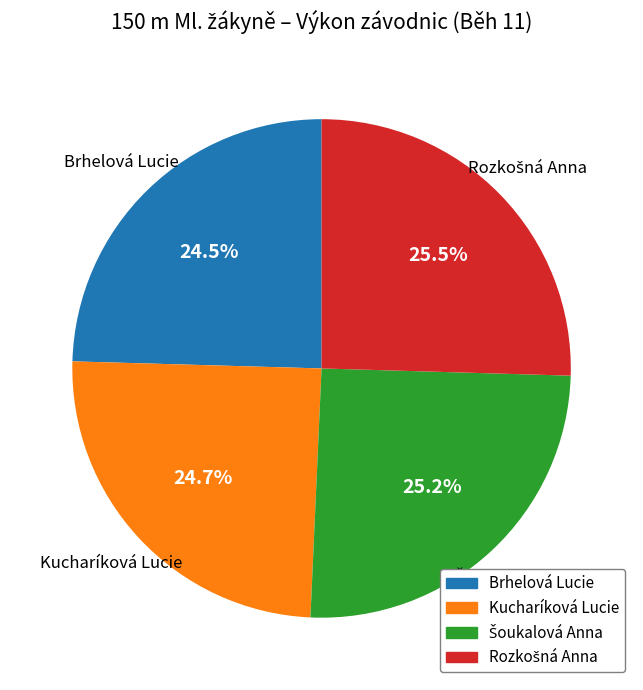

What percentage is NOT represented by Kucharíková Lucie?

75.3%